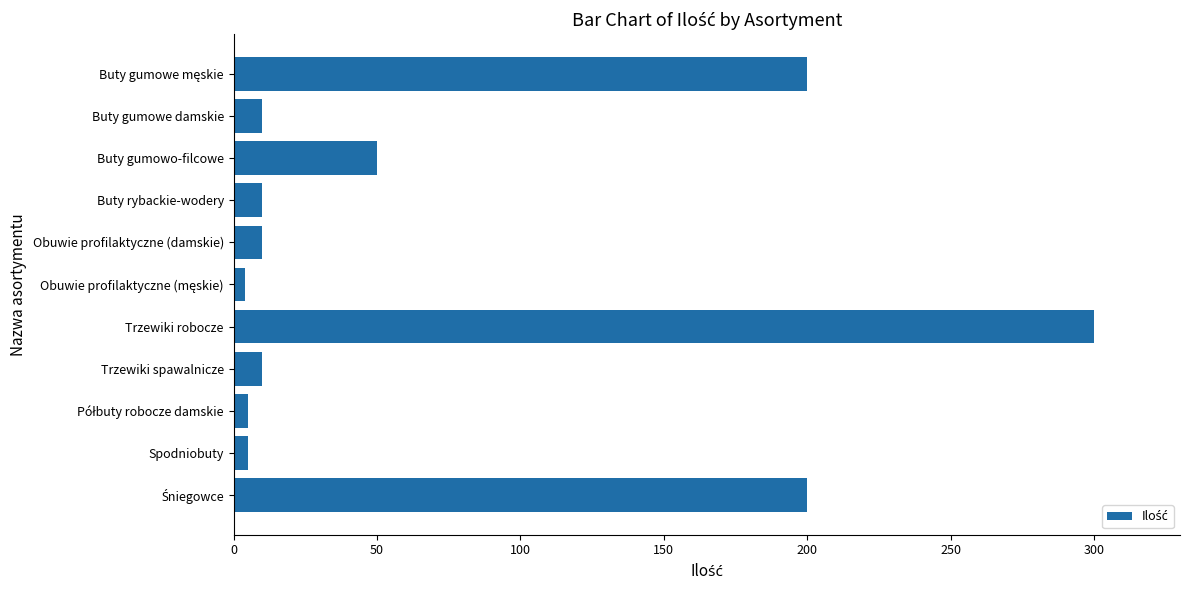

What is the label of the 7th bar from the bottom?

Obuwie profilaktyczne (damskie)